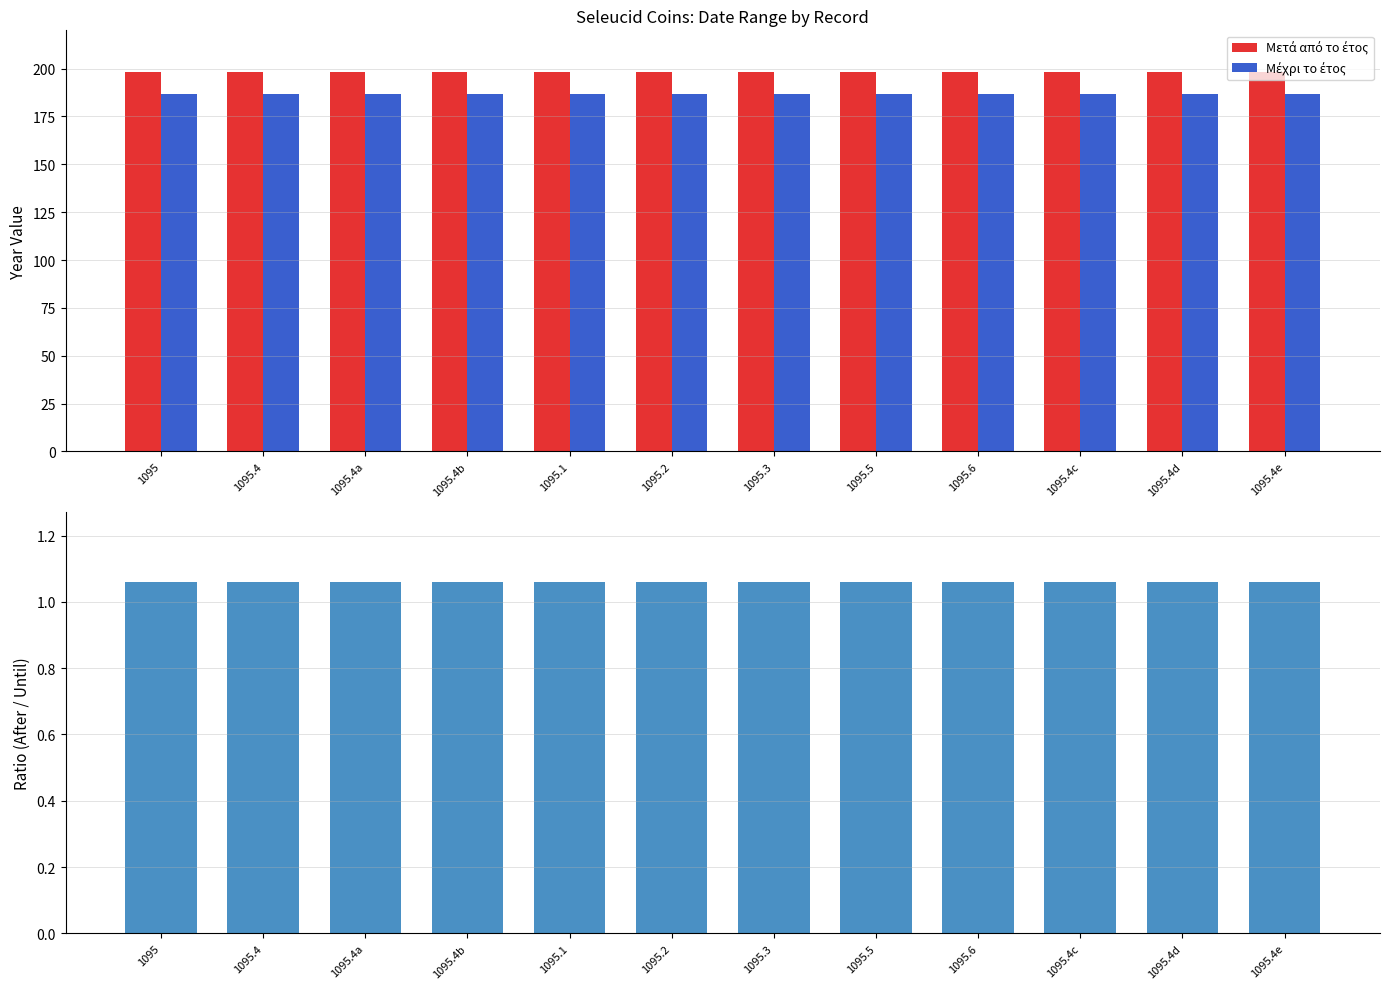

At 1095.4e, list the series in order from largest to smallest.

Μετά από το έτος, Μέχρι το έτος, Ratio (After / Until)